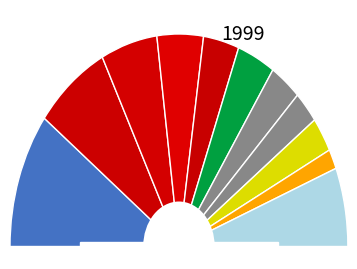

Does any single category account for the majority?

No